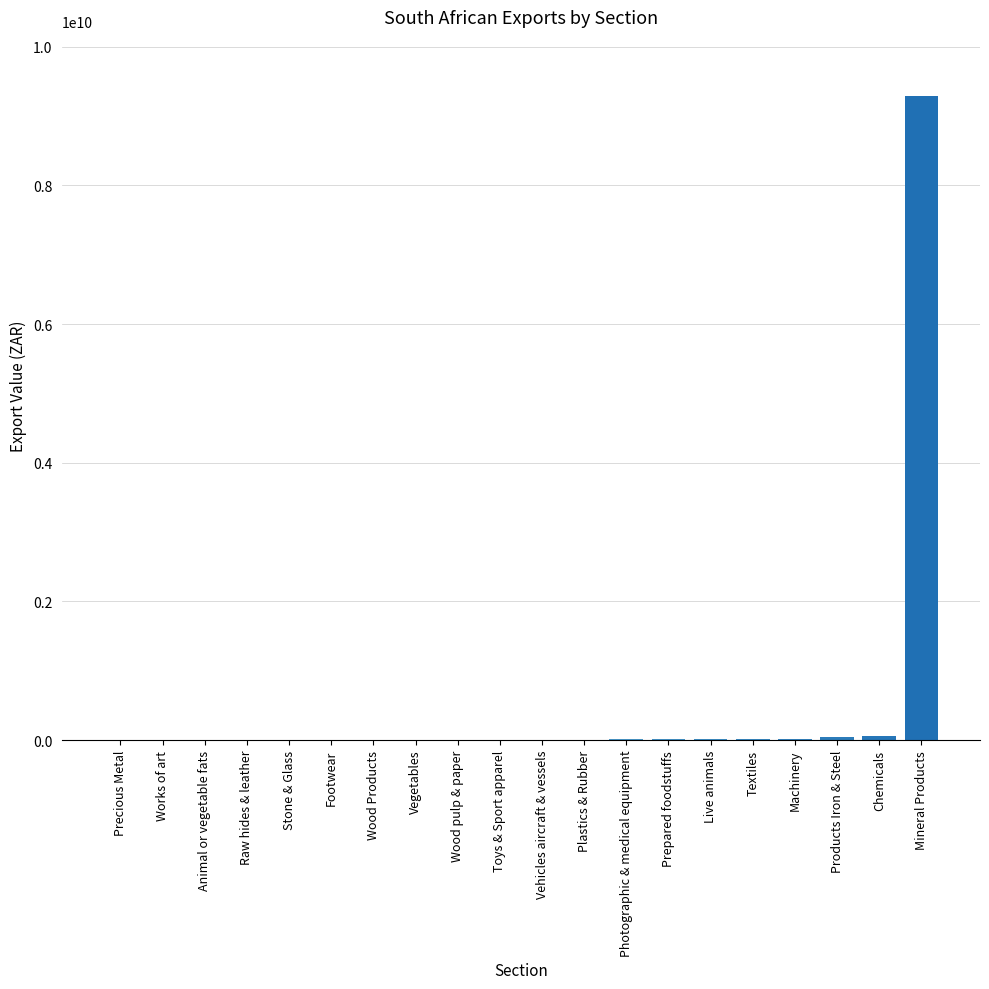

Count the number of data series in this chart.

1